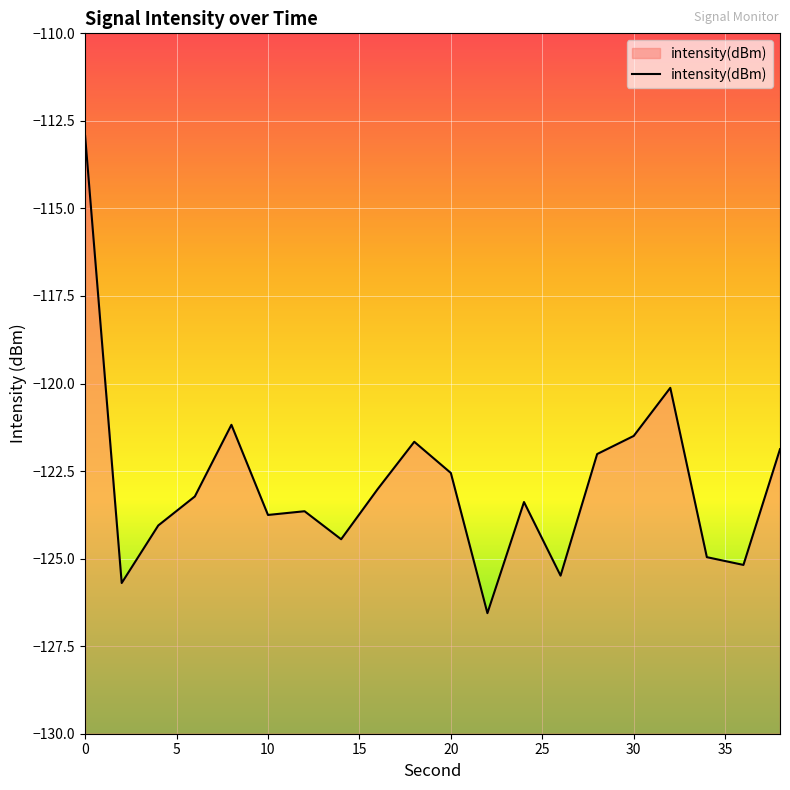

What is the difference between the values at 26 and 16?

2.5